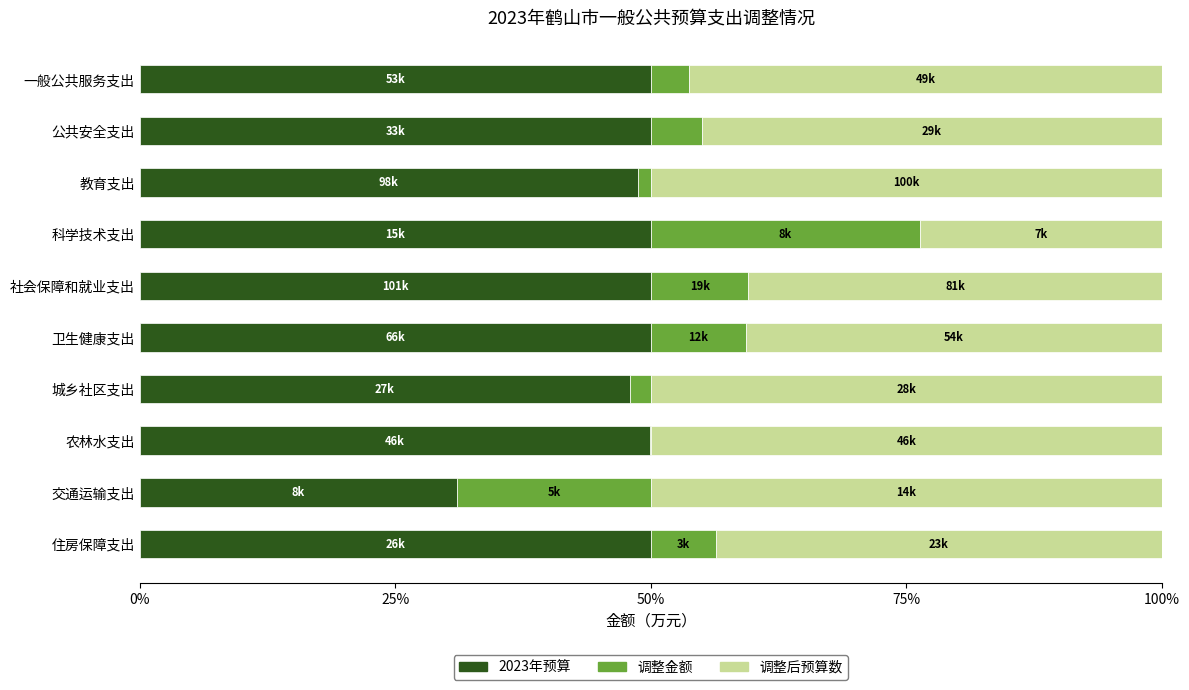

What is the total value across all series at 住房保障支出?

100.0